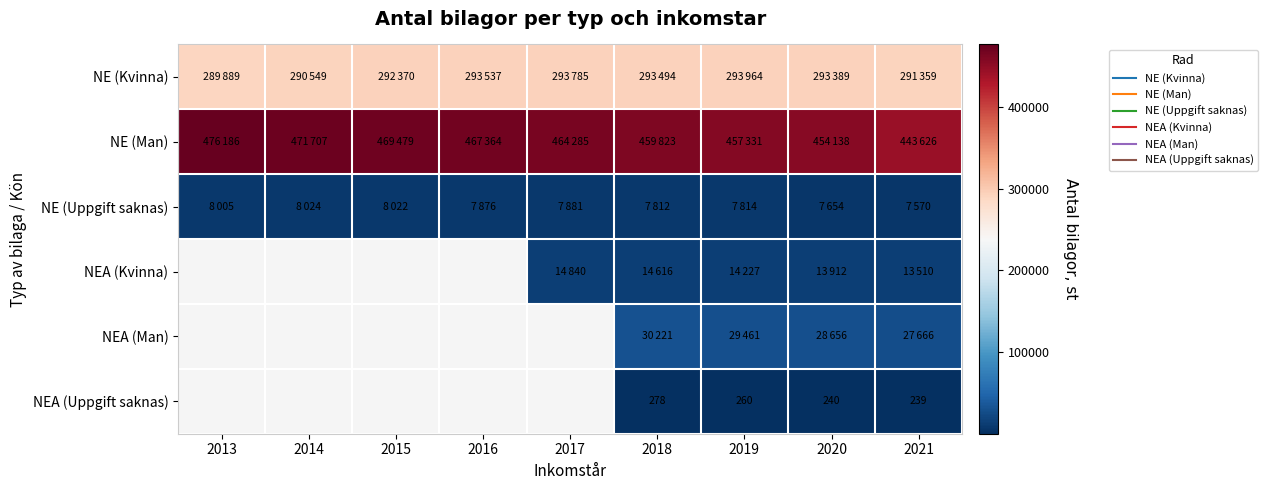

What is the smallest value displayed?

239.0